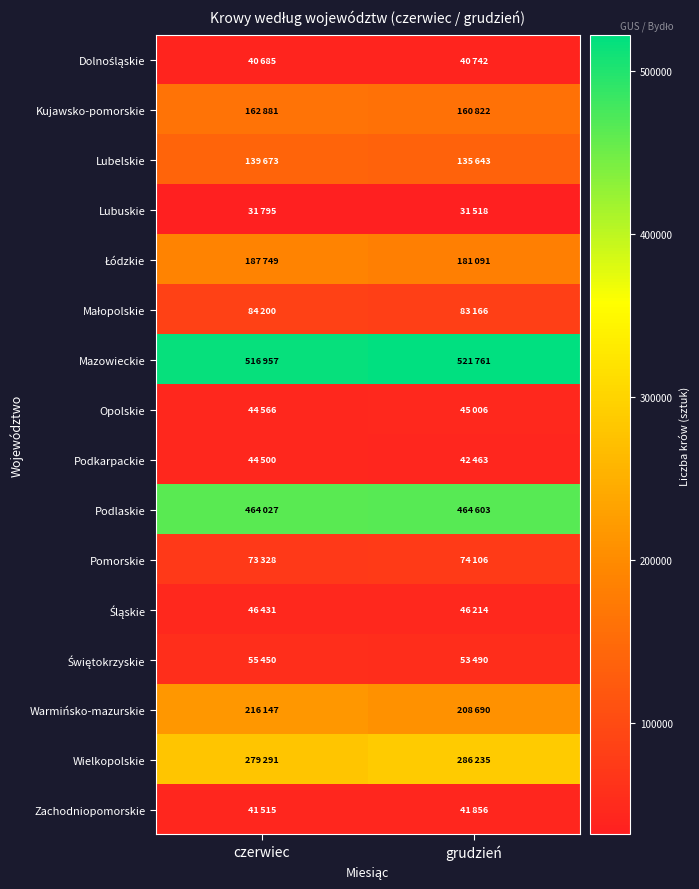

Rank the series by their maximum value, from highest to lowest.

Mazowieckie, Podlaskie, Wielkopolskie, Warmińsko-mazurskie, Łódzkie, Kujawsko-pomorskie, Lubelskie, Małopolskie, Pomorskie, Świętokrzyskie, Śląskie, Opolskie, Podkarpackie, Zachodniopomorskie, Dolnośląskie, Lubuskie